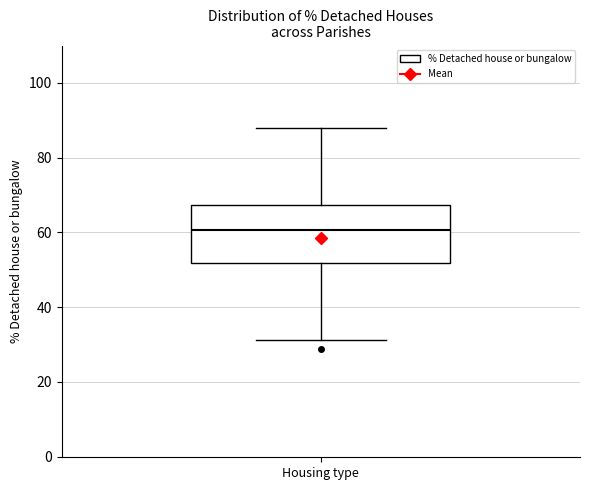

Where does the lower whisker of the box end on the y-axis? The values are not printed on the chart, so give them approximately, as read against the axis.

32